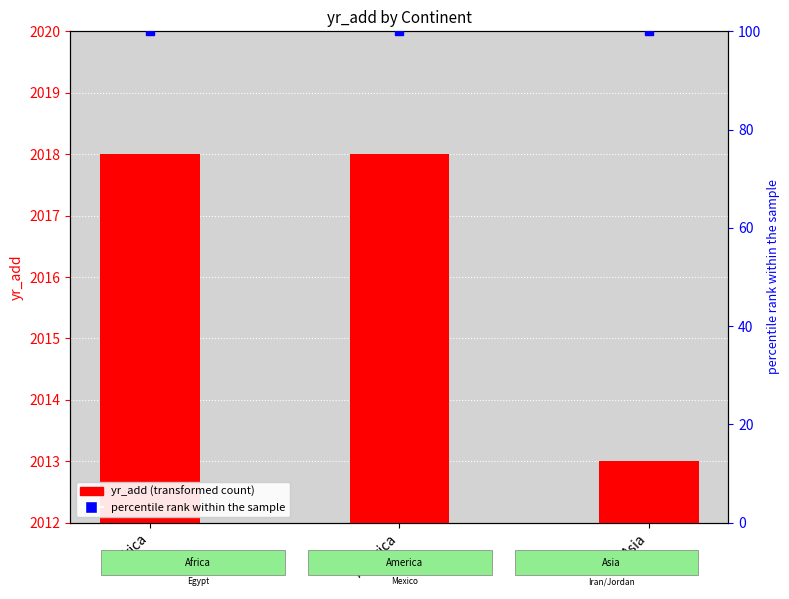

At which category is the sum across all series the highest?

Africa